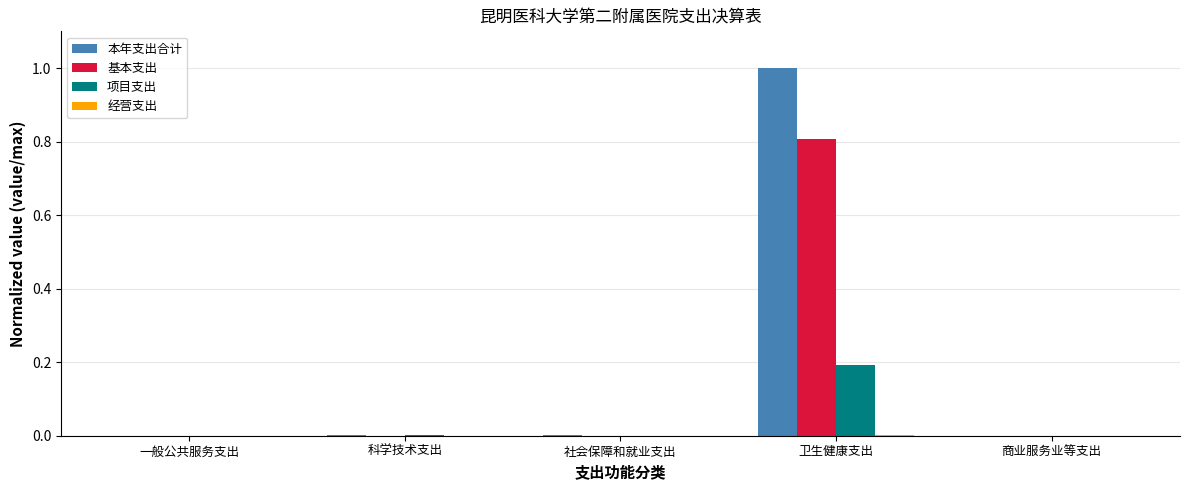

What is the average value of the 基本支出 series?

0.2